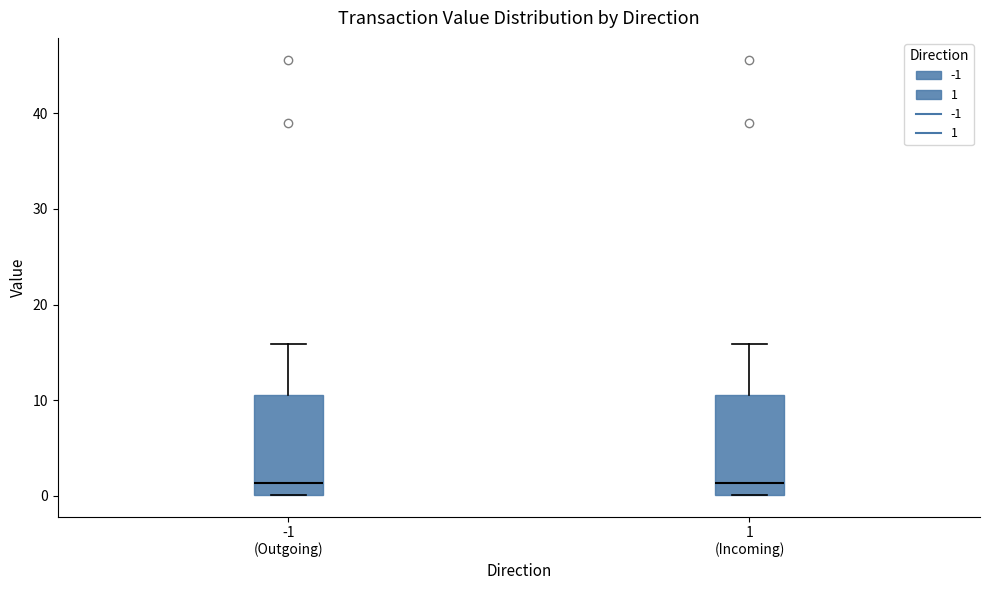

Reading left to right, transcribe this box plot: for each box, give where its median line is, the range the box spans, and where its two whiskers end, as read against the y-axis. The values are not printed on the chart, so give them approximately, as read against the axis.

-1 (Outgoing): median 1, box 0 to 11, whiskers 0 to 16
1 (Incoming): median 1, box 0 to 11, whiskers 0 to 16